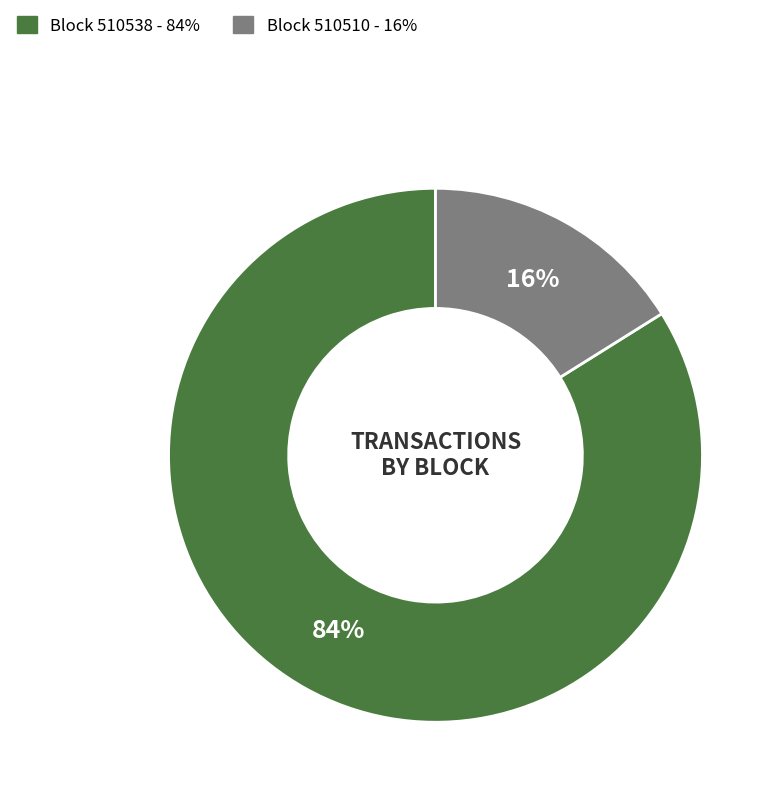

Is there a majority slice in this chart?

Yes